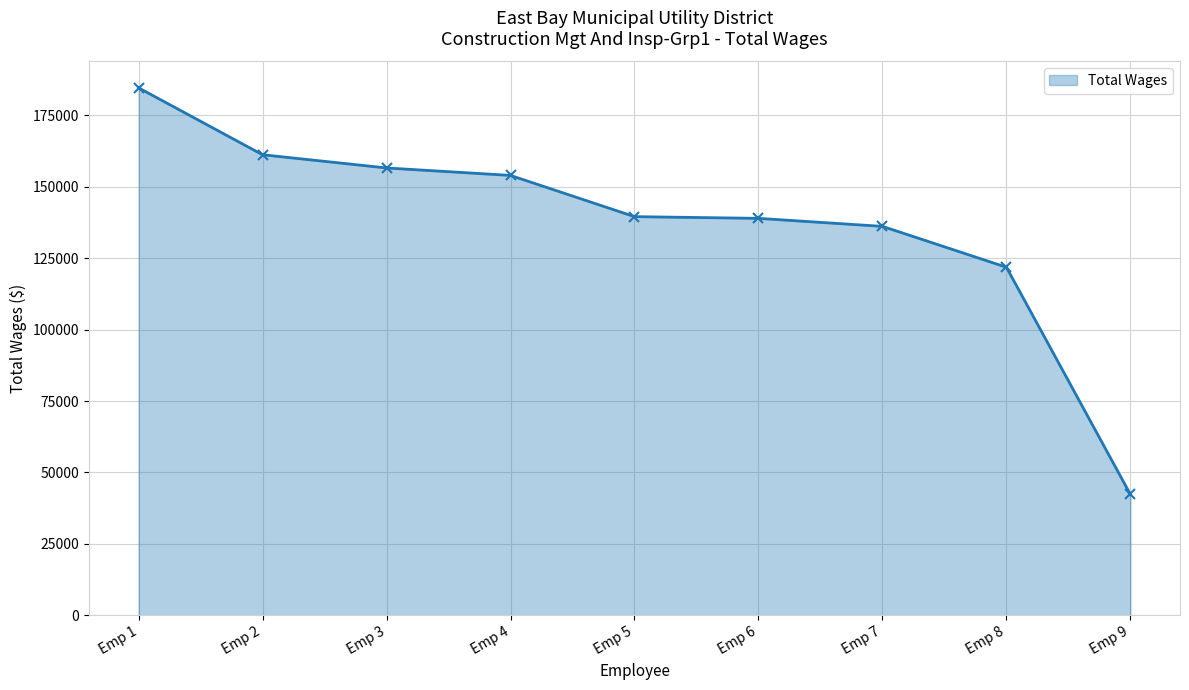

What is the value of the 4th point from the left?

153970